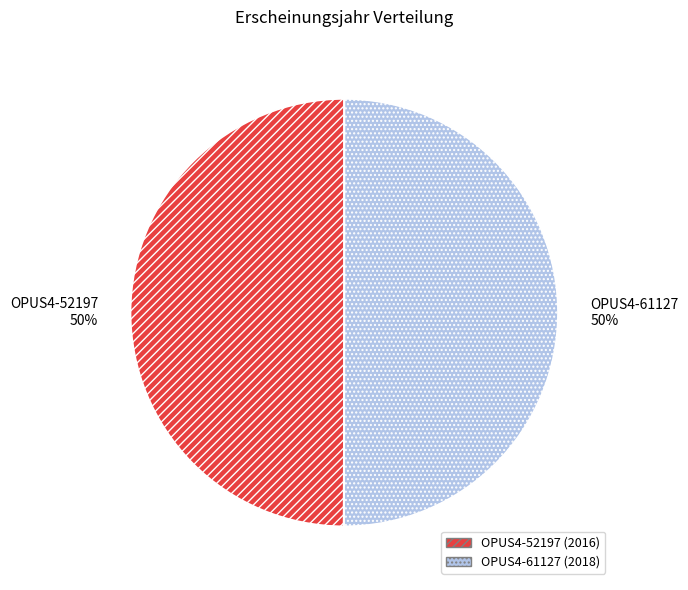

Is it true that OPUS4-52197 is 35% of the pie?

False